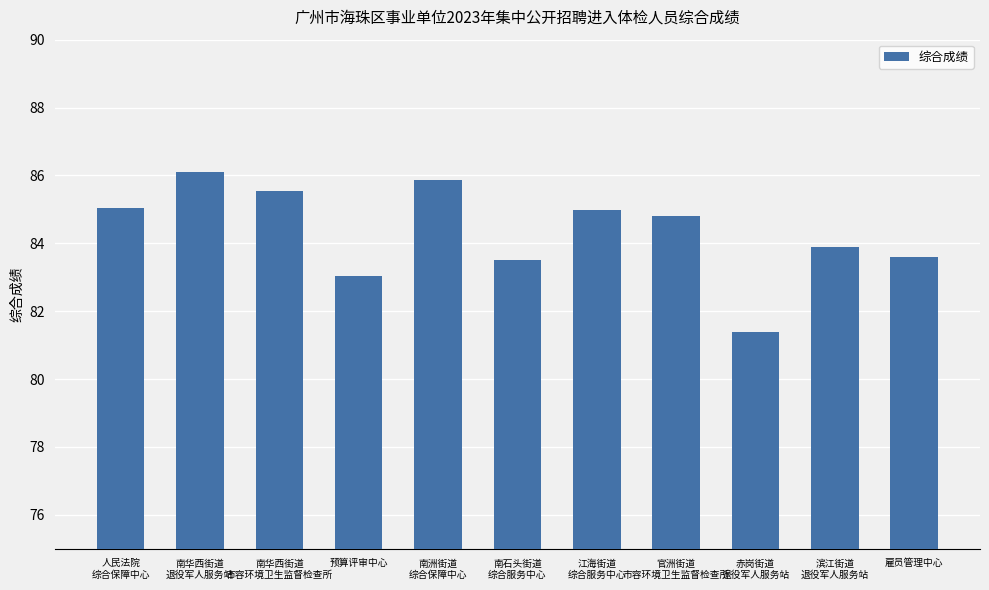

Is it true that the value at 滨江街道
退役军人服务站 is 83.9?

True